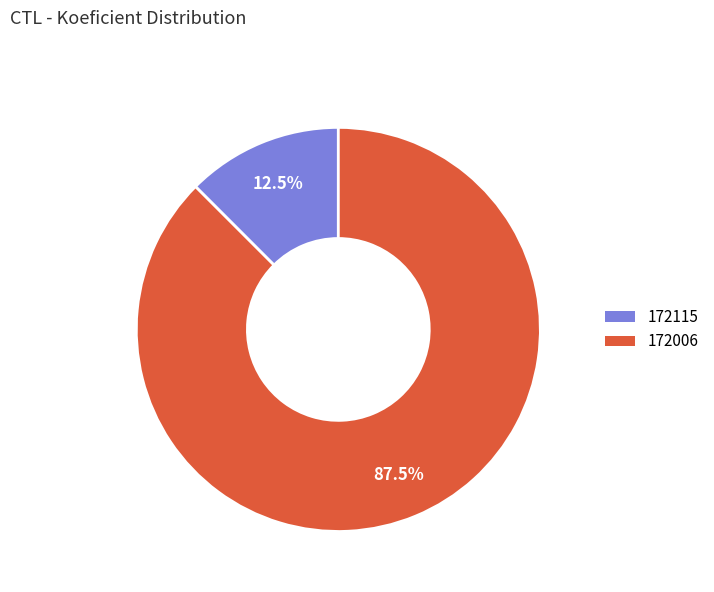

To the nearest percent, what is the average slice percentage?

50%